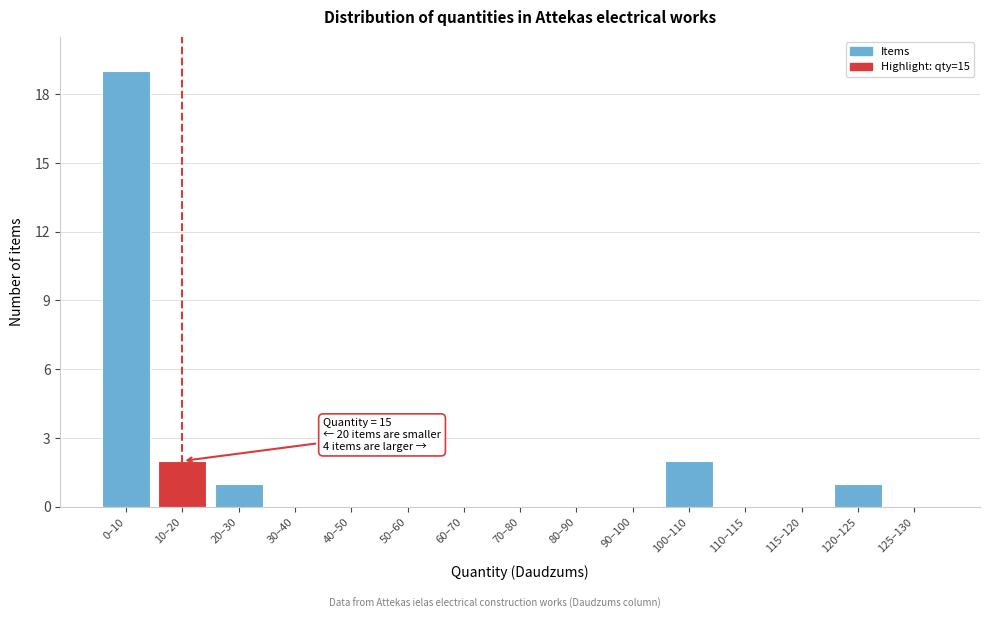

What is the sum of all values?

25